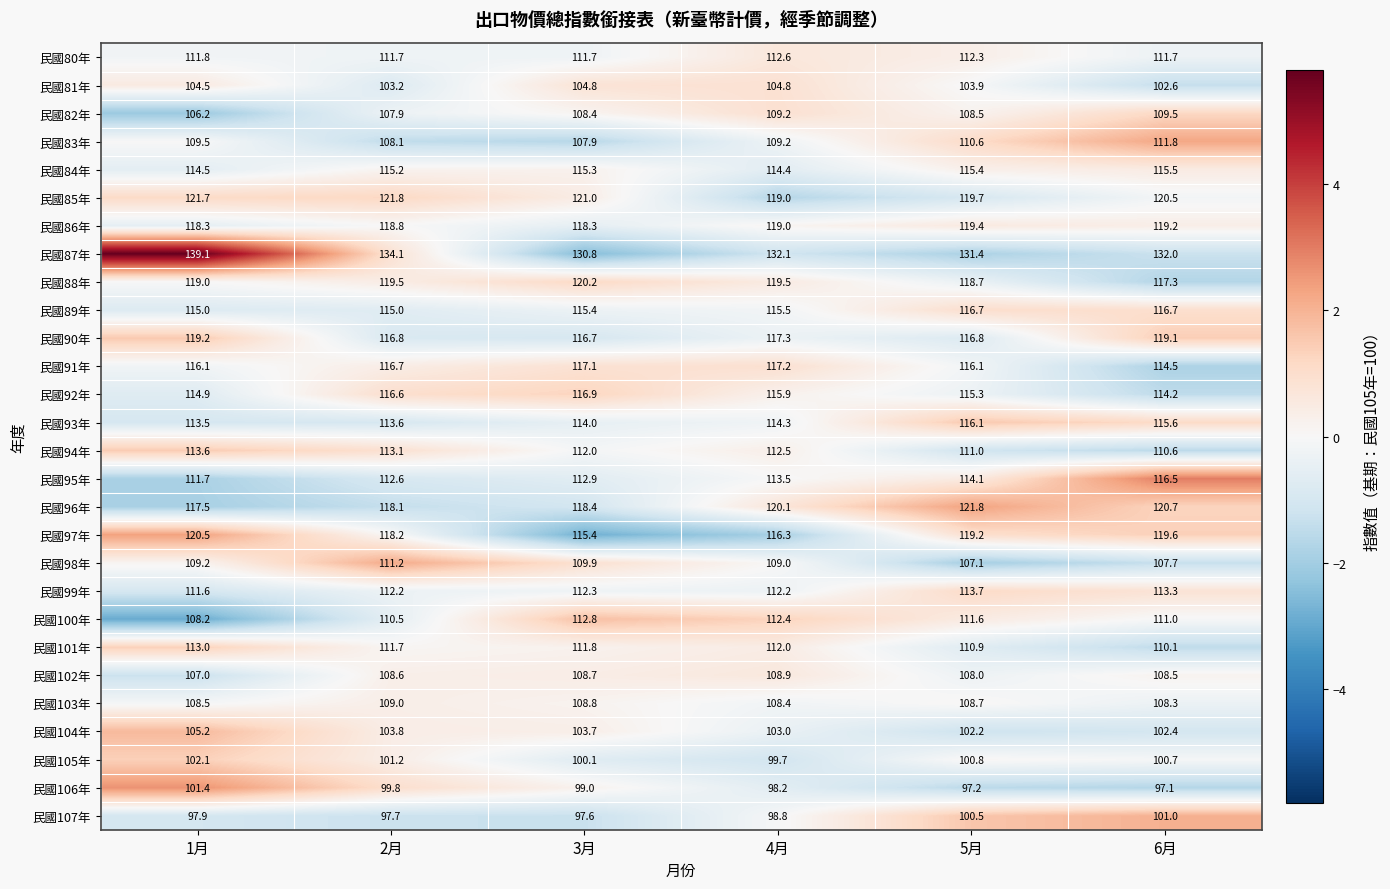

The value of 民國81年 at 6月 is 157.2. True or false?

False